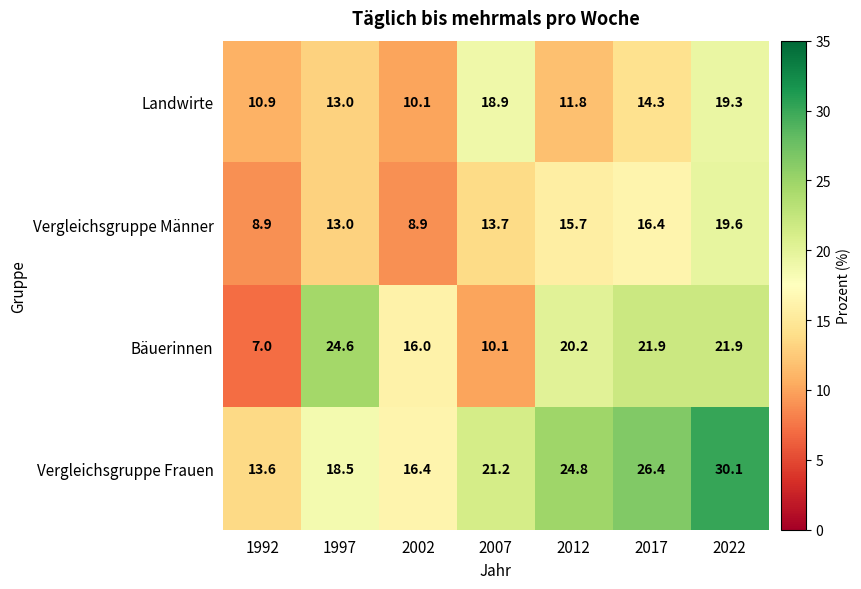

The Vergleichsgruppe Frauen series shows 13.6 at 1992. True or false?

True